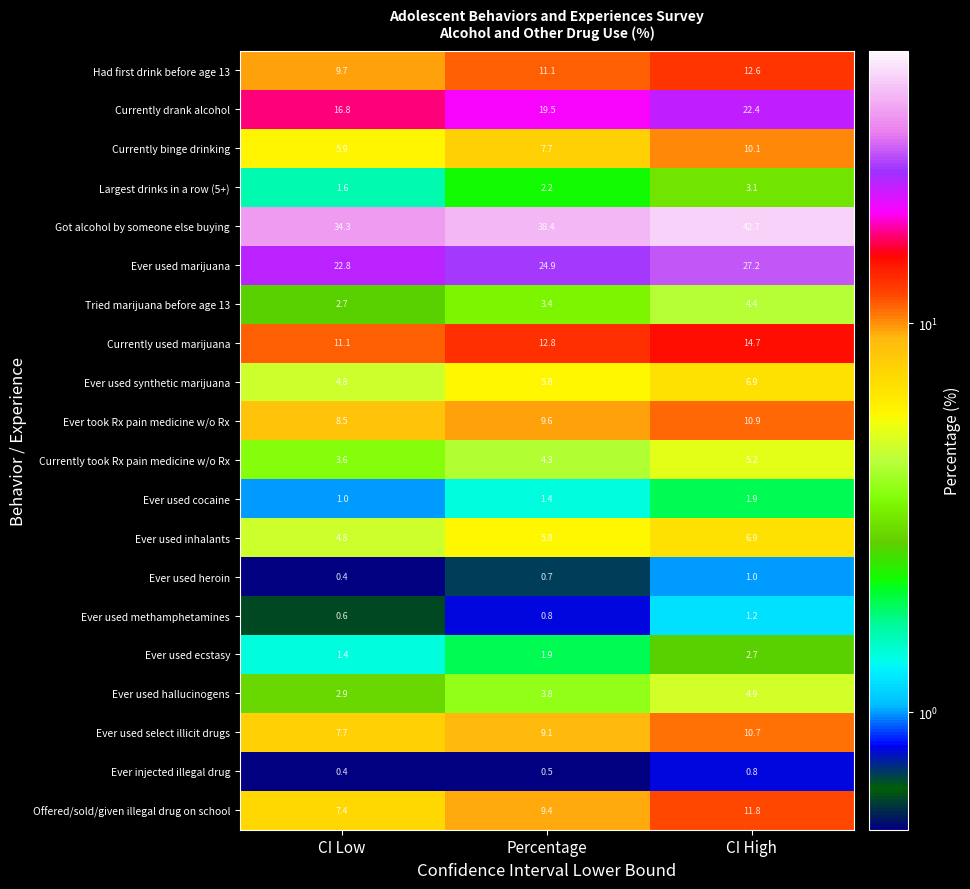

At how many categories does at least one series exceed 33?

3